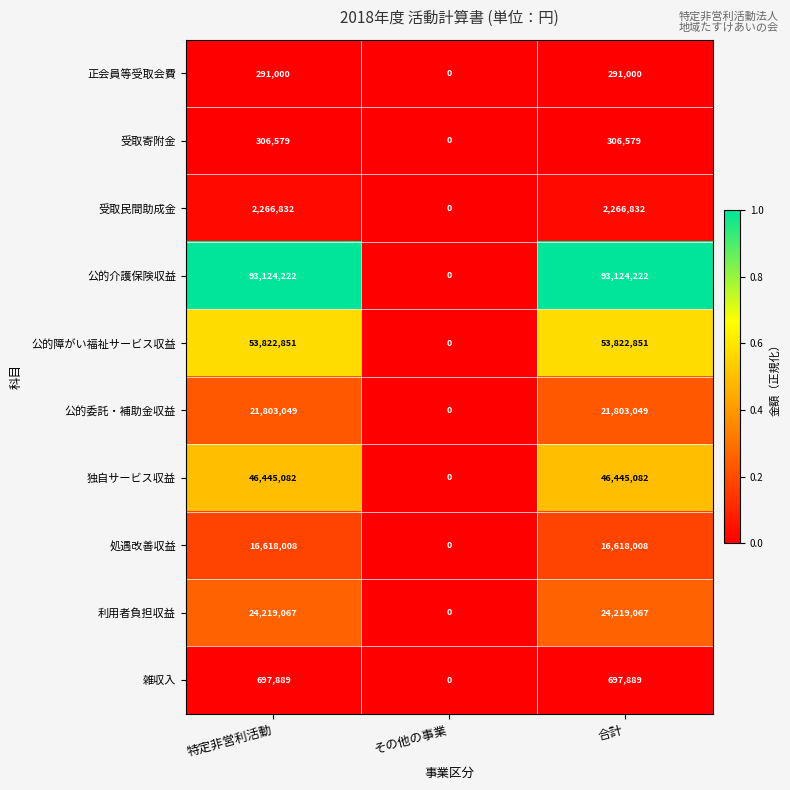

The 正会員等受取会費 series shows 199527 at 特定非営利活動. True or false?

False